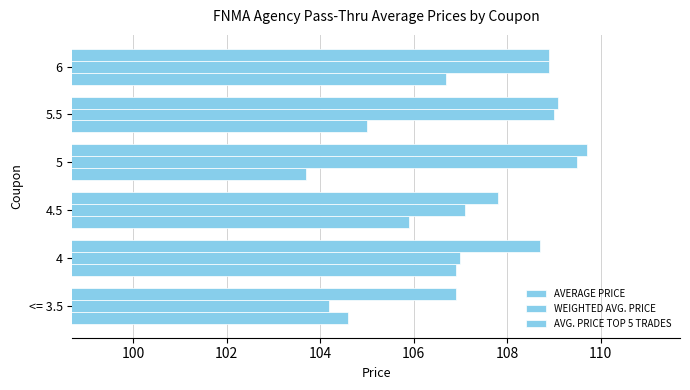

Count the number of data series in this chart.

3